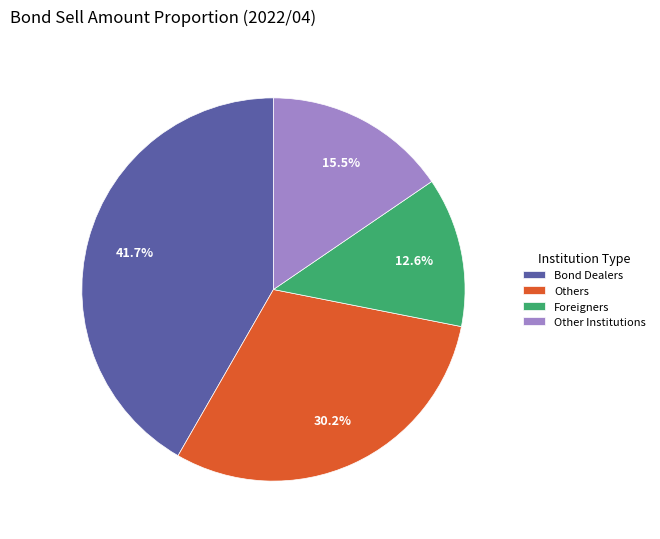

To the nearest percent, what is the average slice percentage?

25%